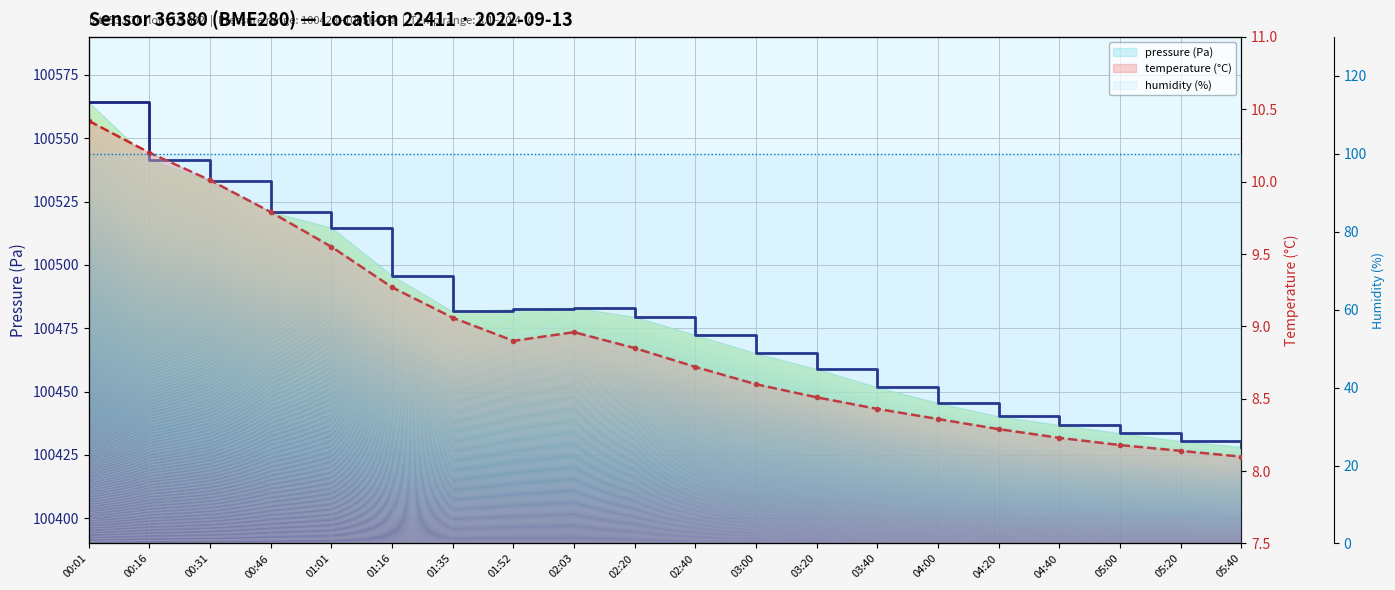

What is the total value across all series at 04:00?

100553.9